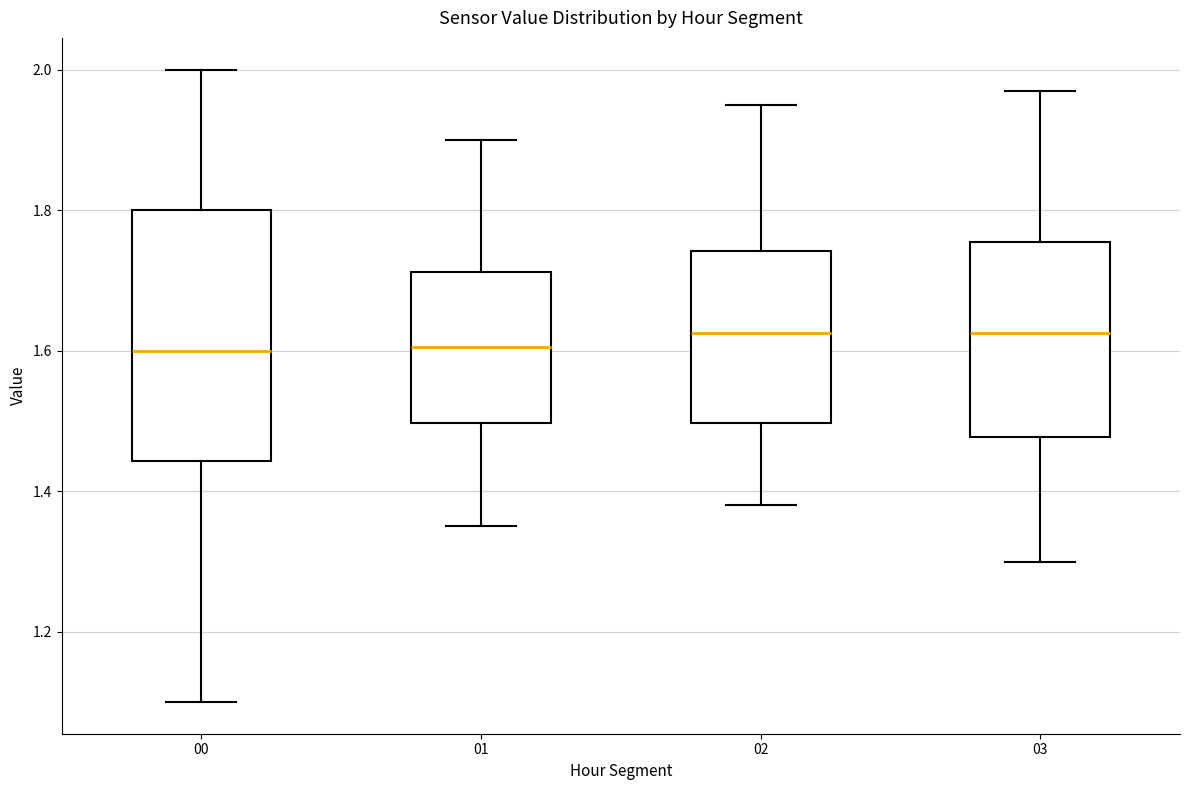

Where is the lower edge of the box at x = 03 on the y-axis? The values are not printed on the chart, so give them approximately, as read against the axis.

1.48